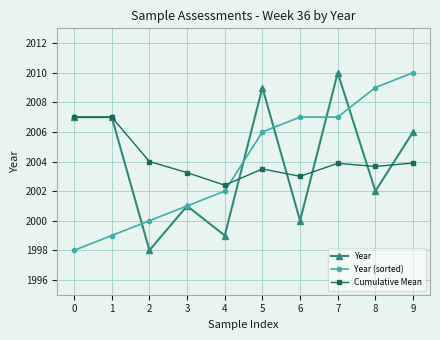

What is the difference between the maximum and minimum values in the Year series?

12.0